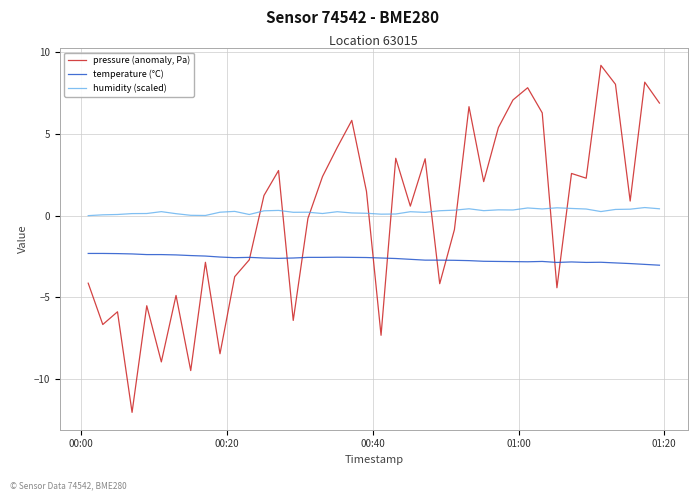

What is the maximum value shown in the chart?

9.2